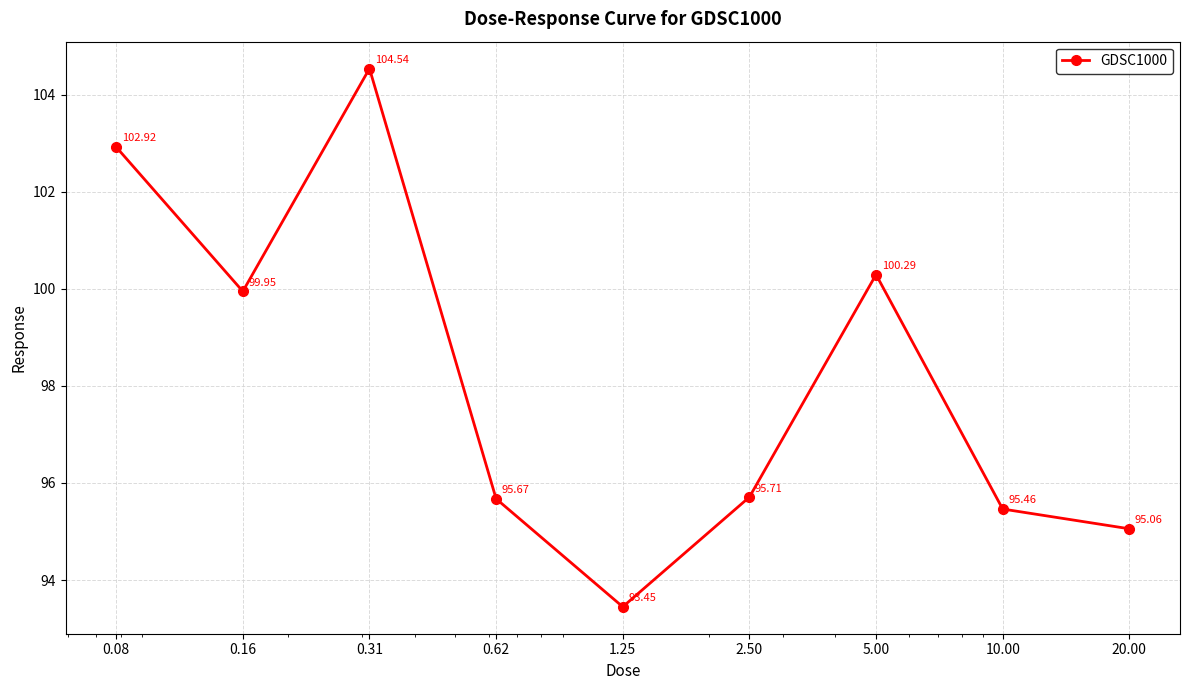

What is the minimum value shown in the chart?

93.4